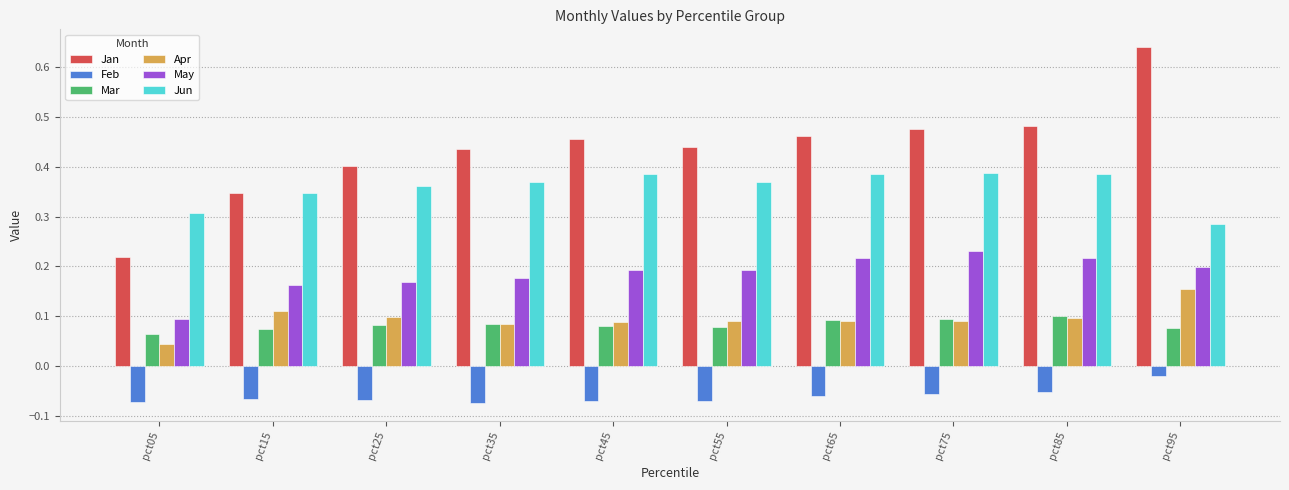

What is the sum of all Apr values?

0.9